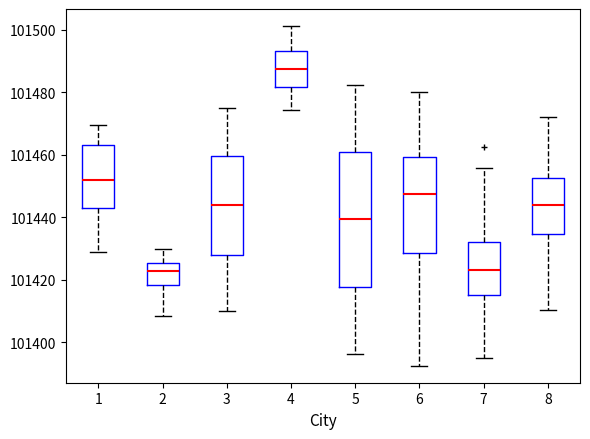

Which box is the tallest, from its lower edge to its upper edge?

5